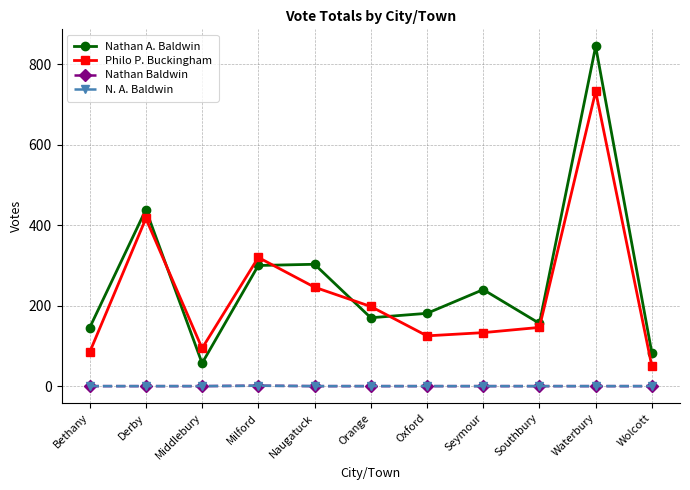

Is it true that Nathan Baldwin equals 0 at Bethany?

True